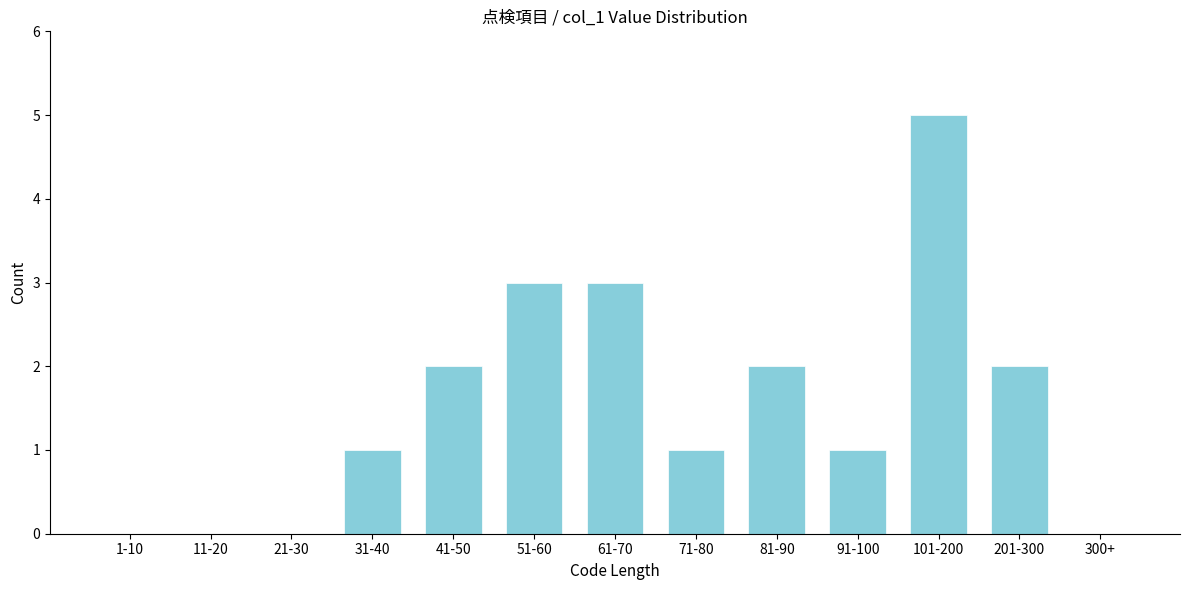

Reading left to right, extract all data points from this chart.

1-10=0	11-20=0	21-30=0	31-40=1	41-50=2	51-60=3	61-70=3	71-80=1	81-90=2	91-100=1	101-200=5	201-300=2	300+=0